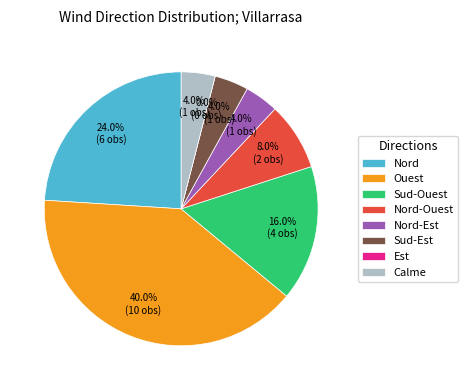

To the nearest percent, what is the difference between the largest and smallest slice percentages?

40%